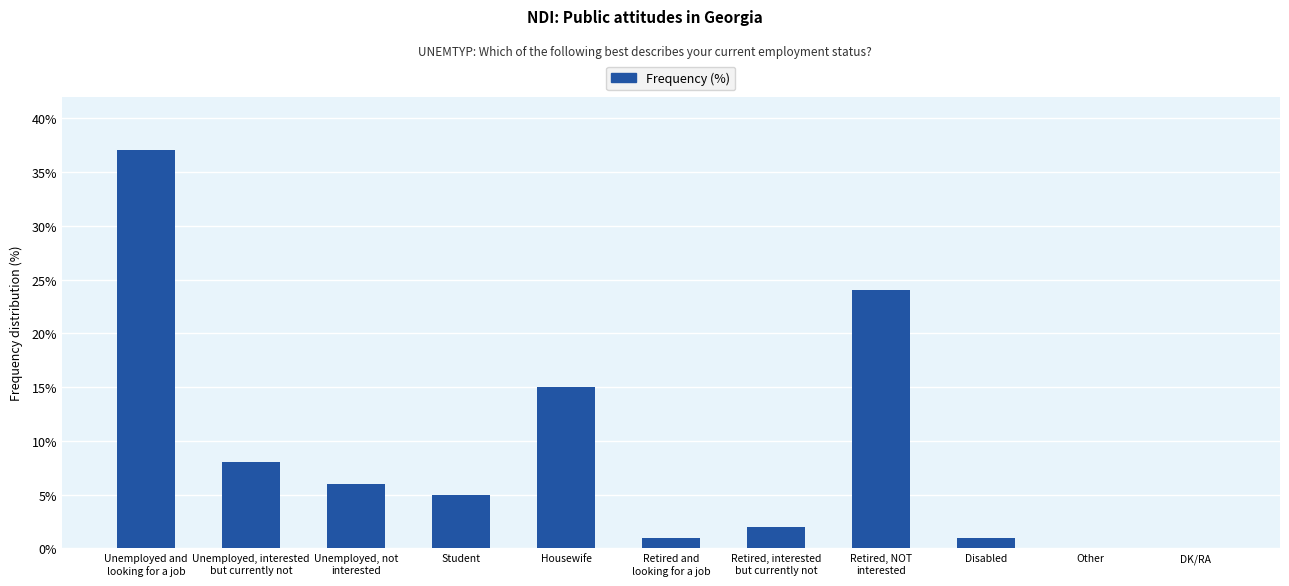

What is the maximum value shown in the chart?

37